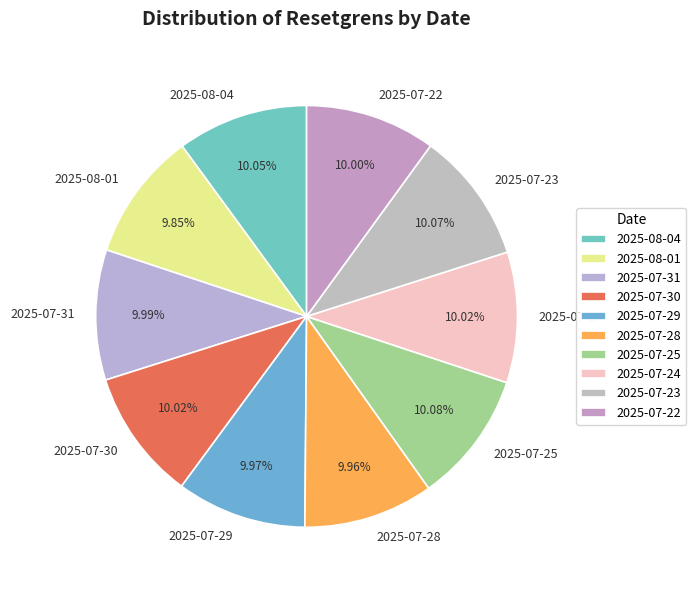

The 2025-07-30 slice represents 10% of the pie. True or false?

True